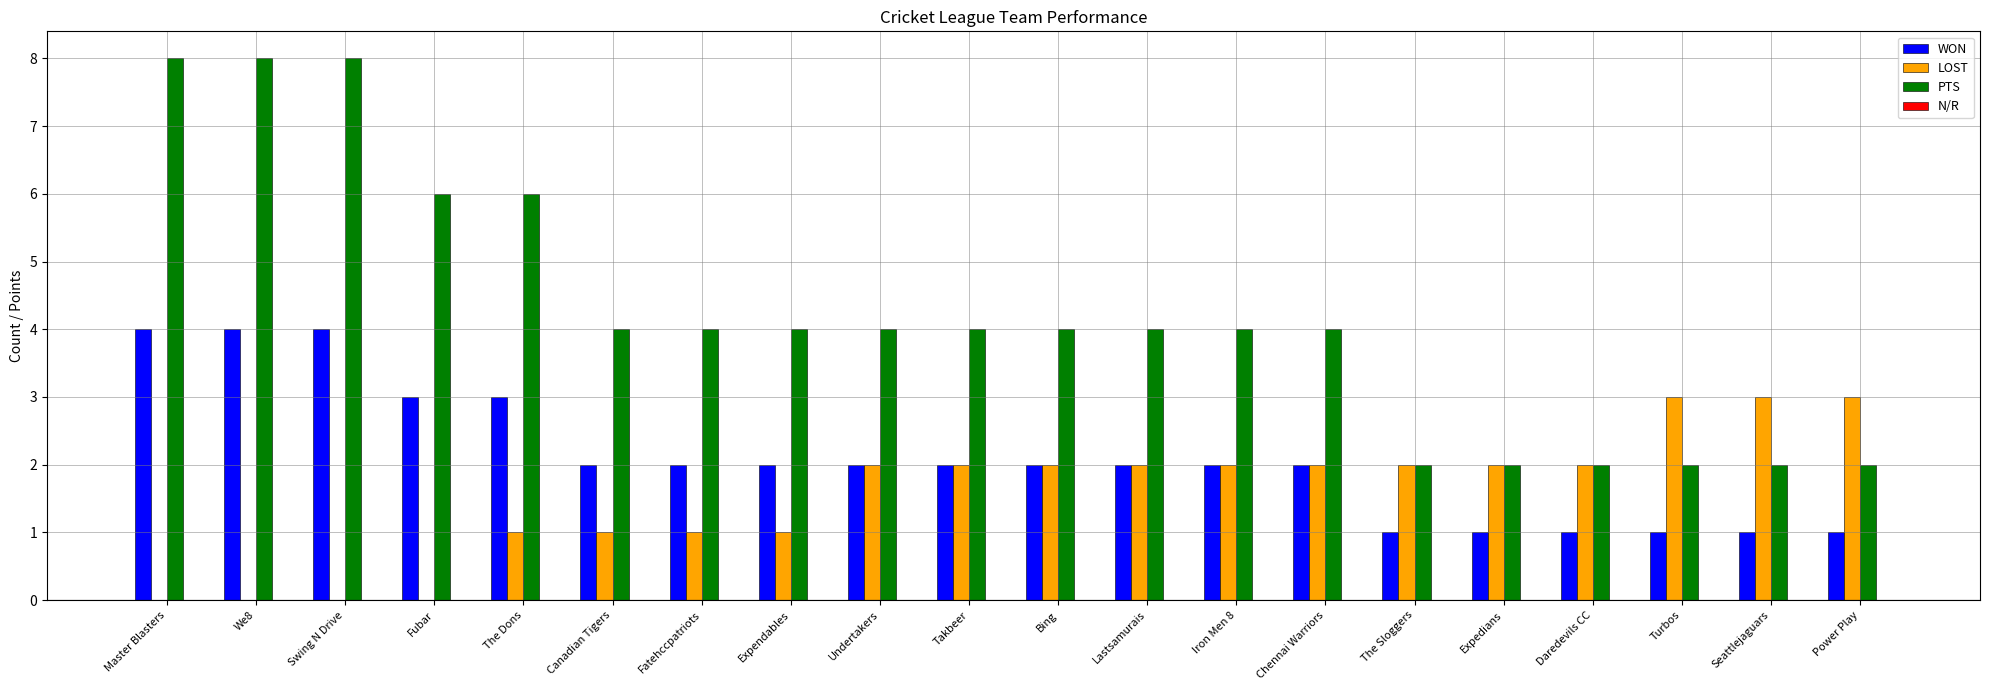

What is the total value across all series at Chennai Warriors?

8